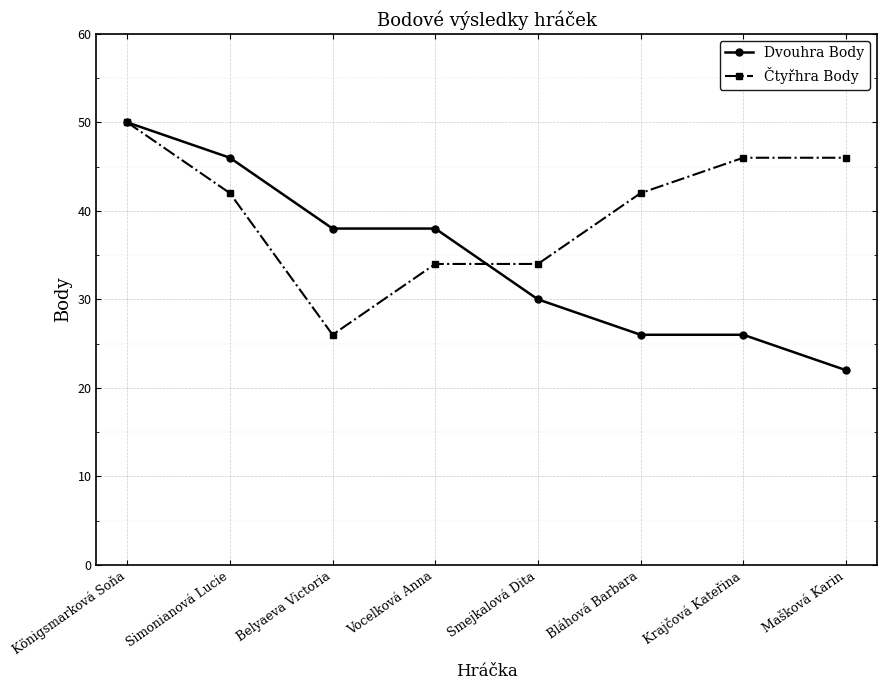

True or false: Dvouhra Body has more than 2 interior local peaks.

False